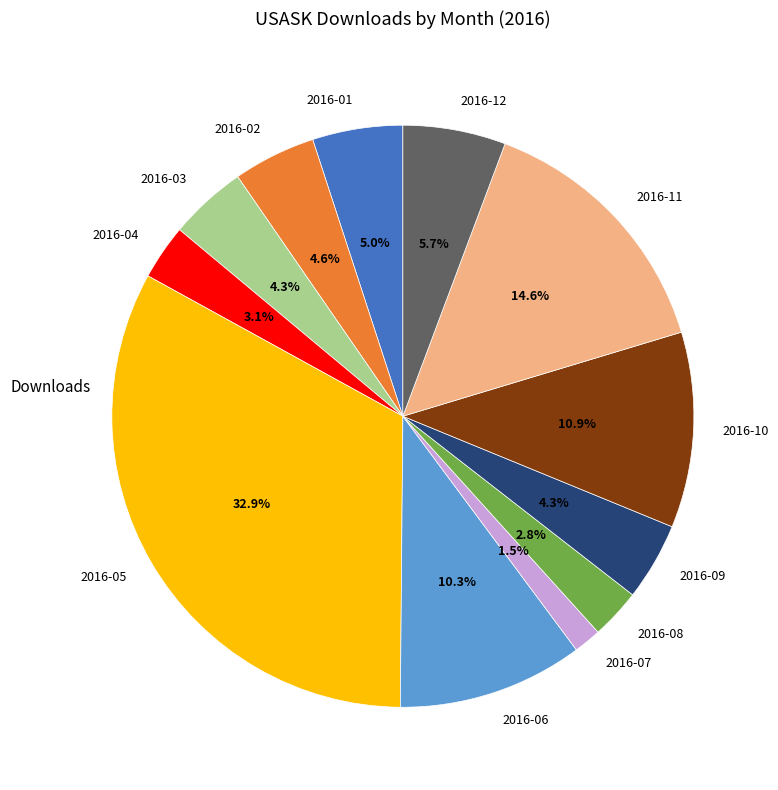

The 2016-09 slice represents 18% of the pie. True or false?

False